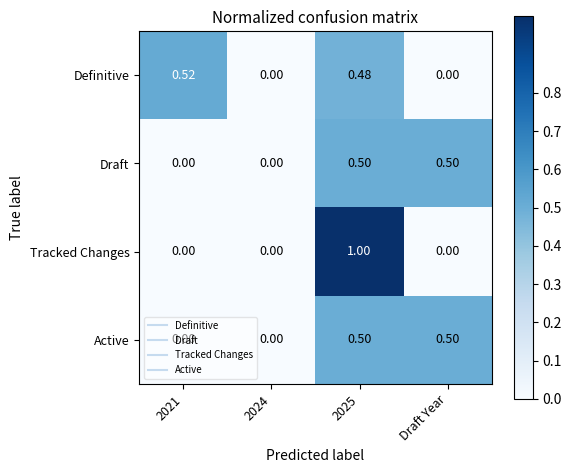

What is the total value across all series at Draft Year?

1.0